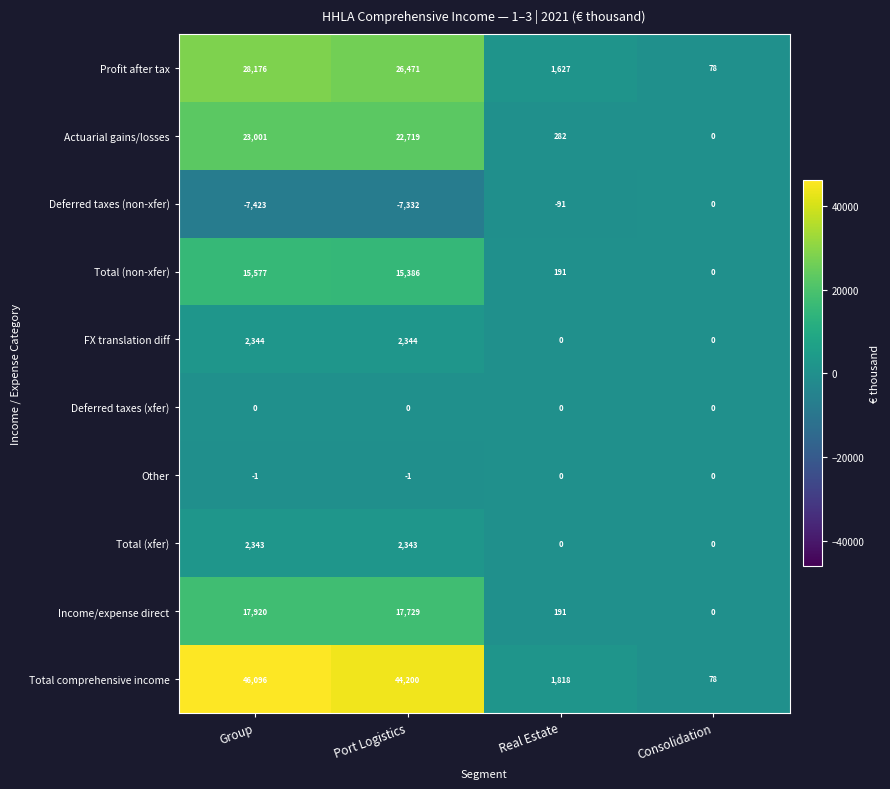

Which label corresponds to the smallest value in the chart?

Group